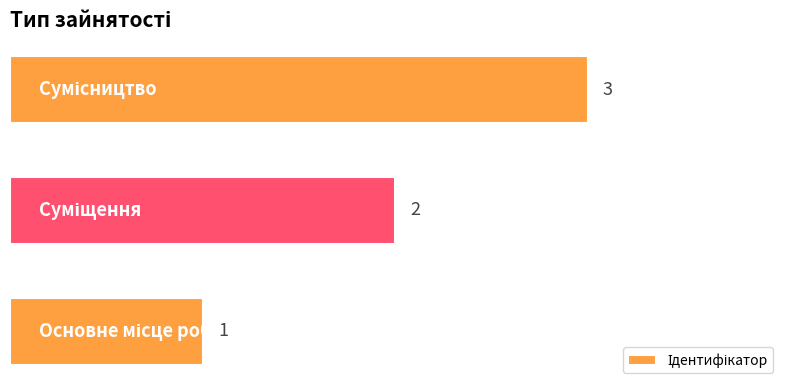

What is the maximum value shown in the chart?

3